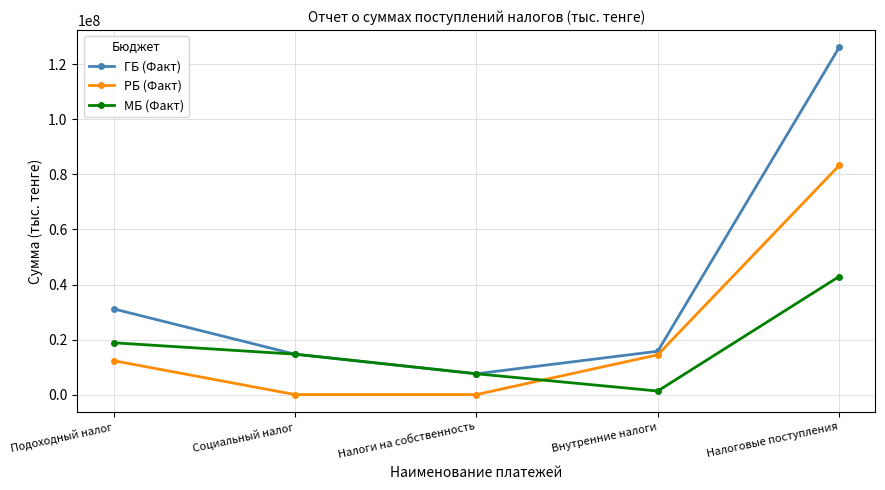

At how many categories does at least one series exceed 61852601?

1